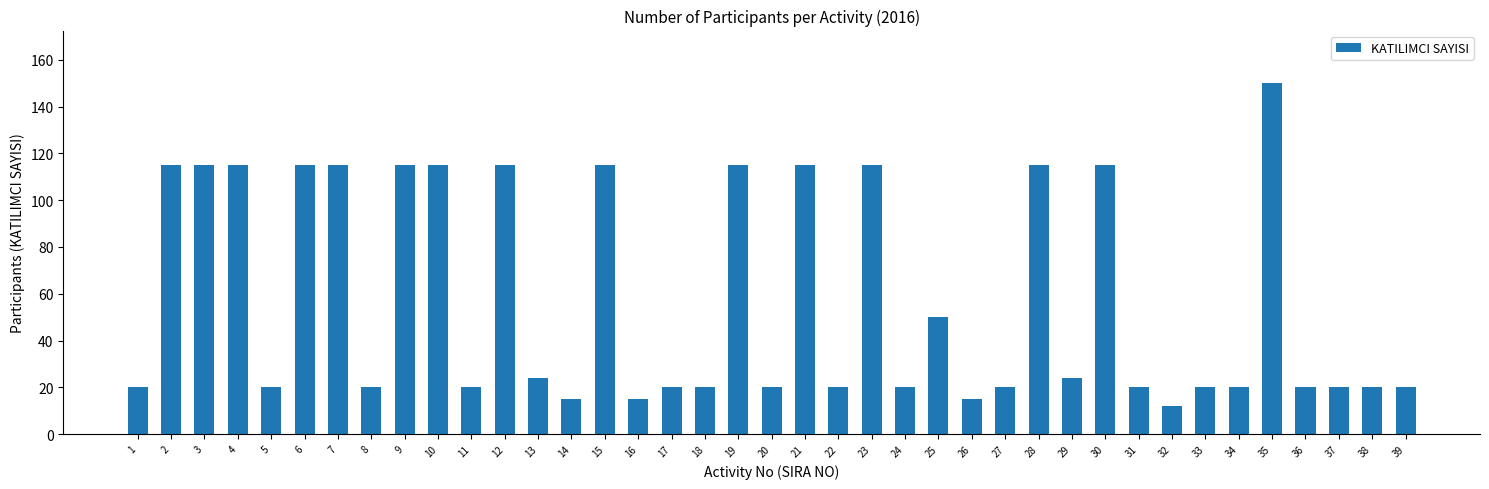

What is the change in value from 14 to 22?

+5